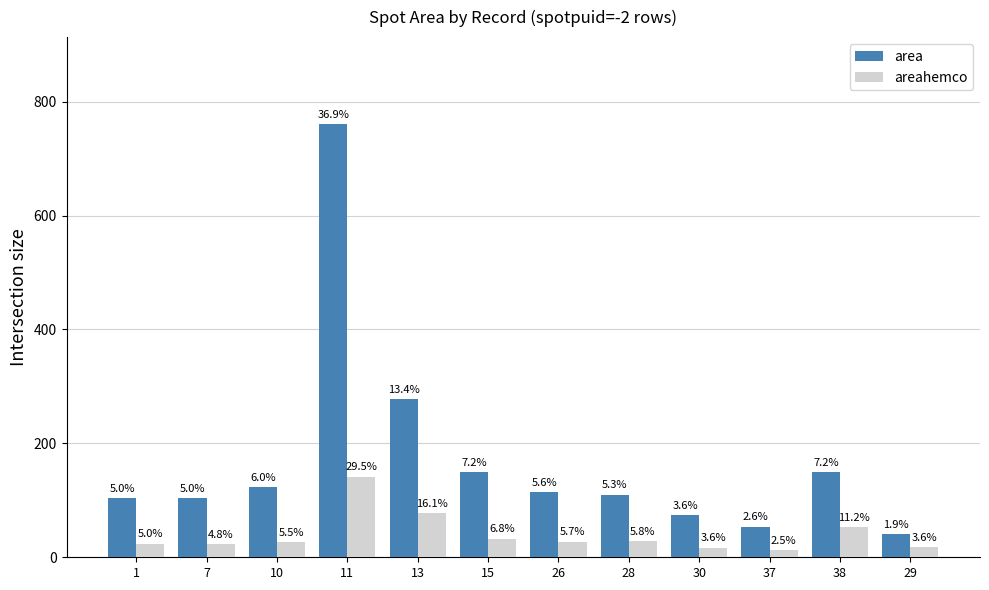

What is the label of the 6th bar from the right?

26